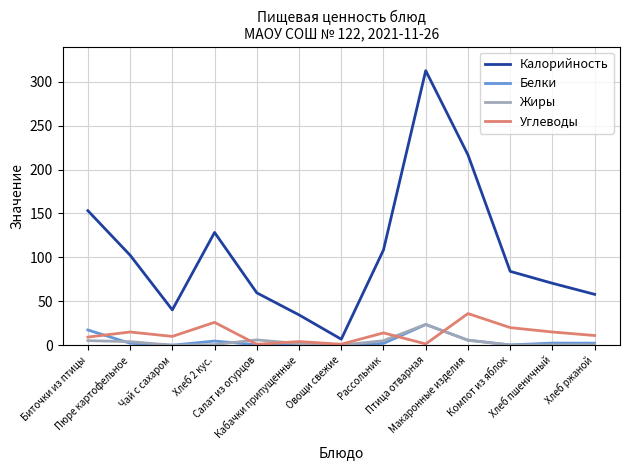

At which label does Жиры reach its peak?

Птица отварная